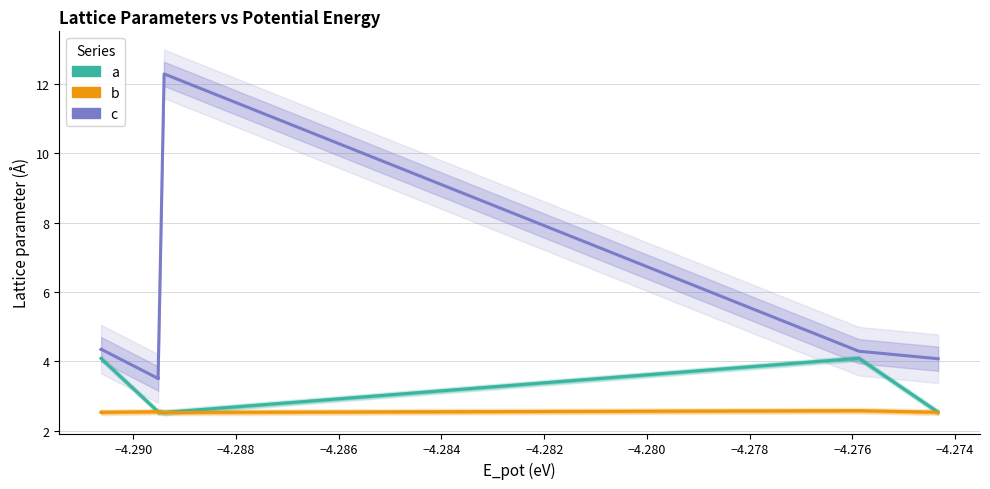

Which series has the largest range (max minus min)?

c